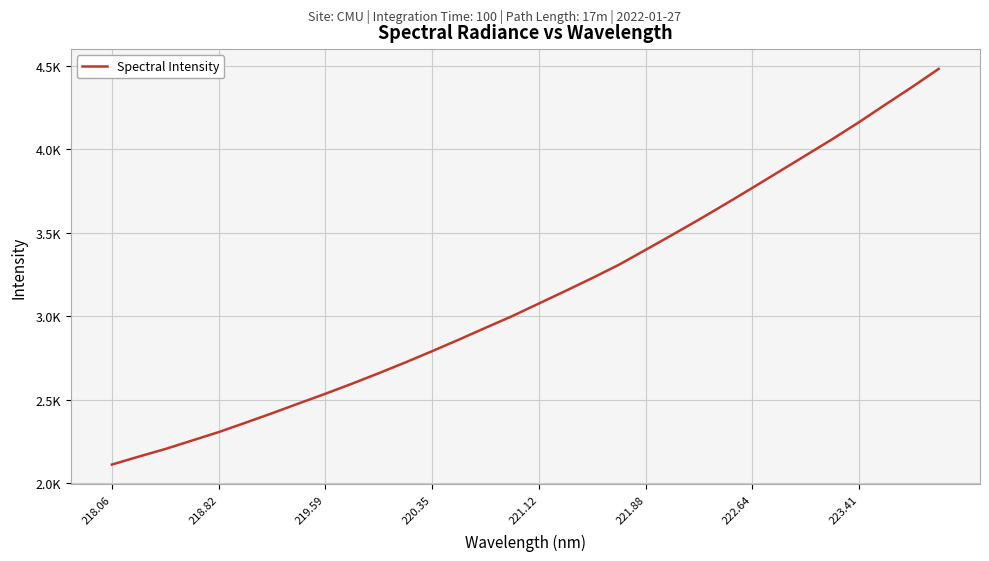

Does the chart have visible grid lines?

Yes